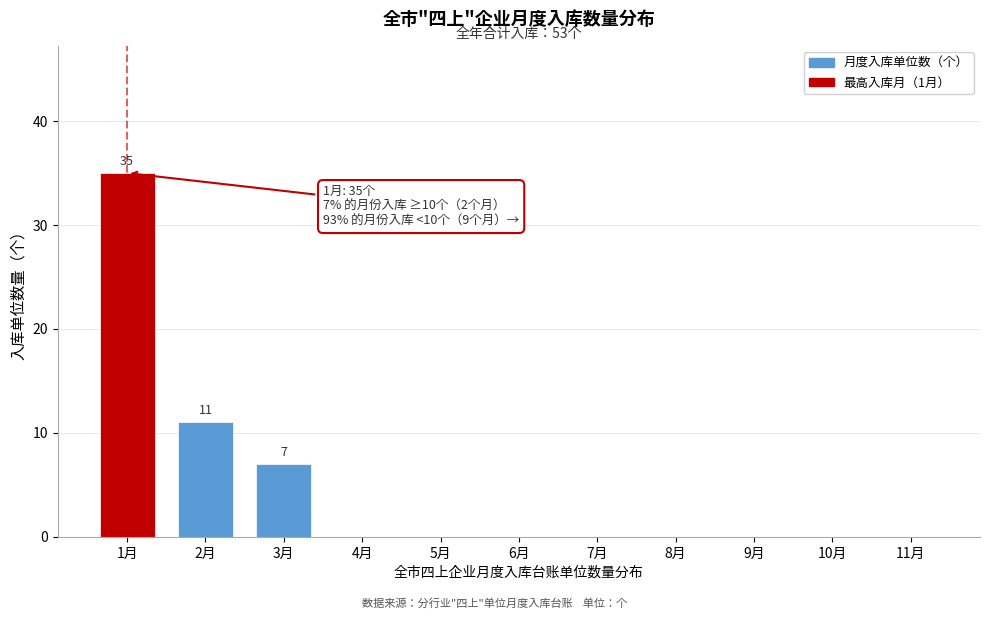

Reading left to right, what are all the values shown in this chart?

1月=35	2月=11	3月=7	4月=0	5月=0	6月=0	7月=0	8月=0	9月=0	10月=0	11月=0